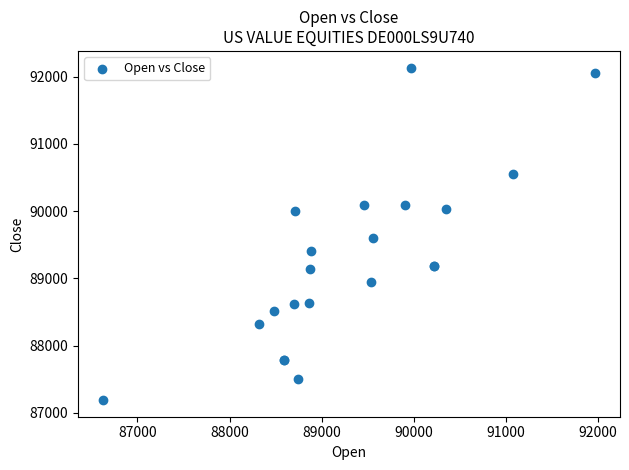

What Y value in the scatter plot is closest to 89662?

89607